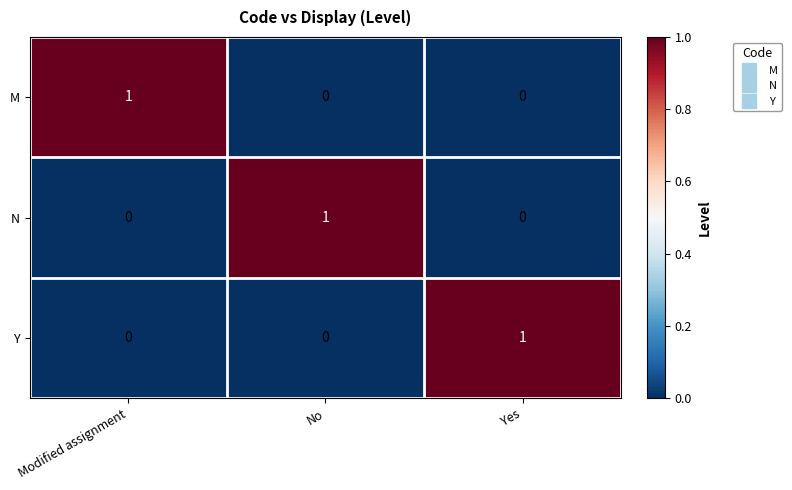

Is the value of N at Modified assignment greater than the value of Y at Yes?

No